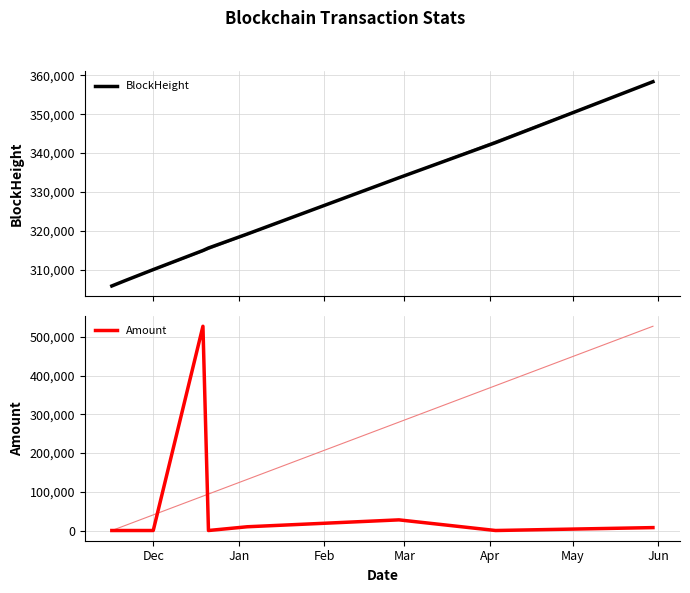

How many times do BlockHeight and Amount cross each other?

2